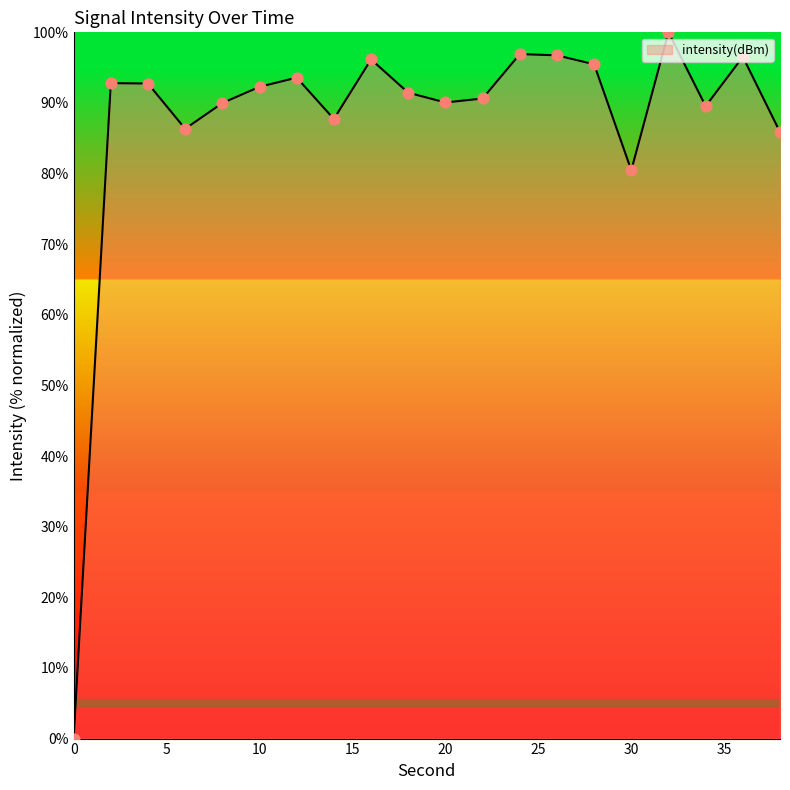

What is the greatest value displayed?

100.0